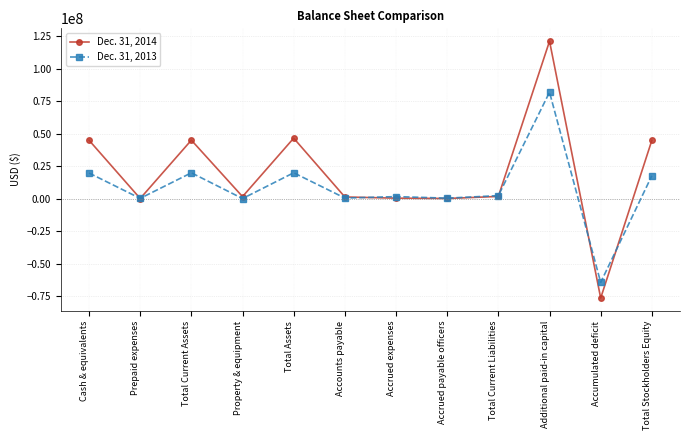

List the series in order of their peak value, lowest first.

Dec. 31, 2013, Dec. 31, 2014